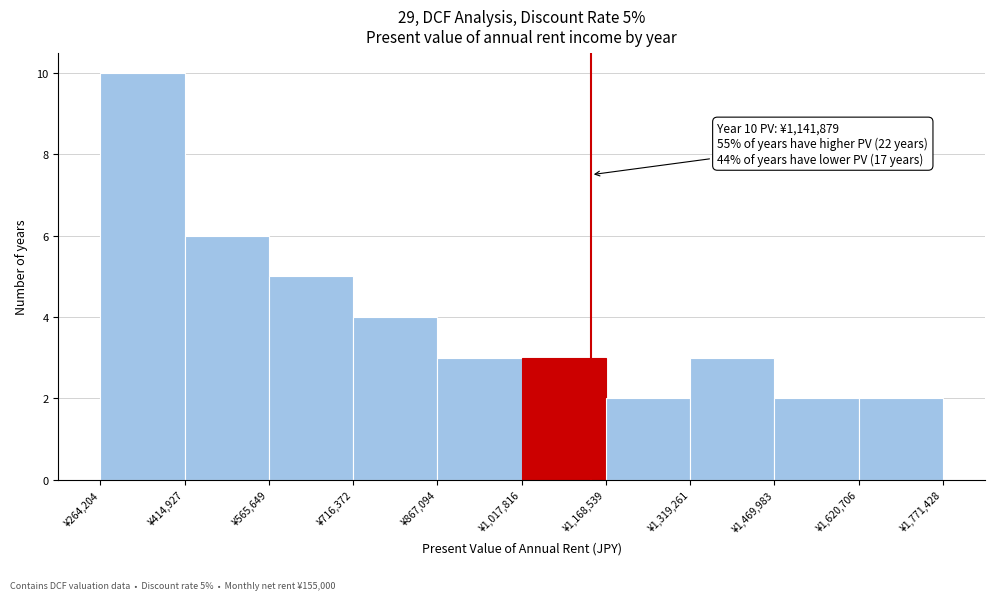

Over which range of the x-axis is the bar tallest?

260000 to 420000